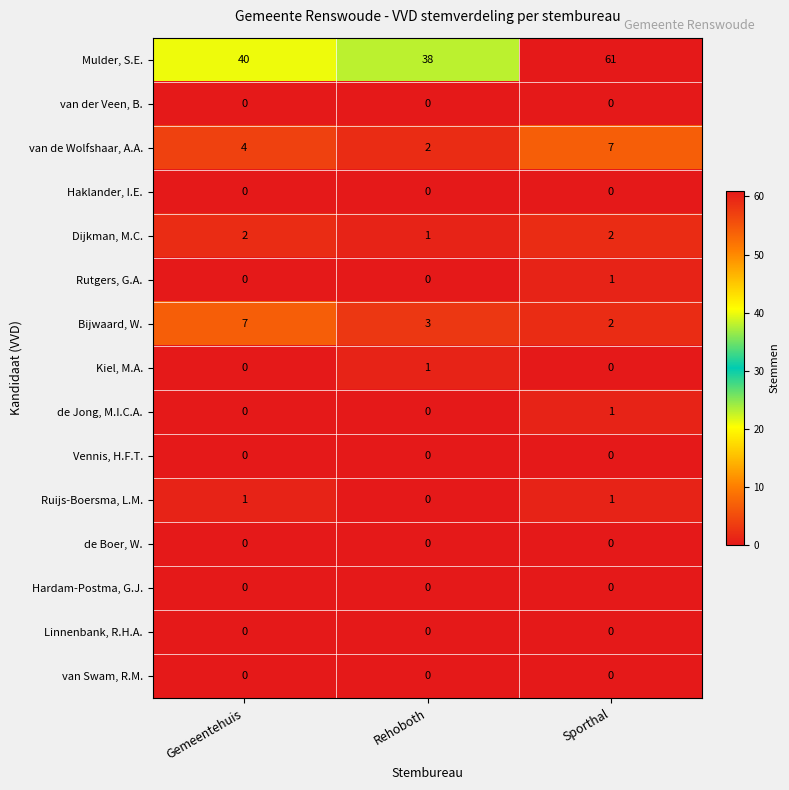

Which series has the widest spread of values?

Mulder, S.E.